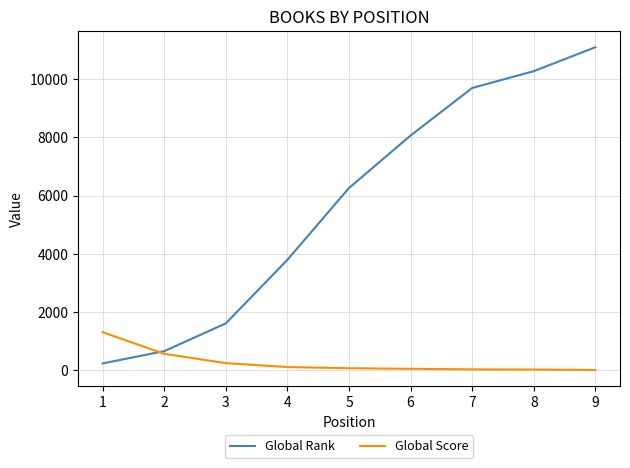

What is the difference between the Global Rank values at 1 and 6?

7841